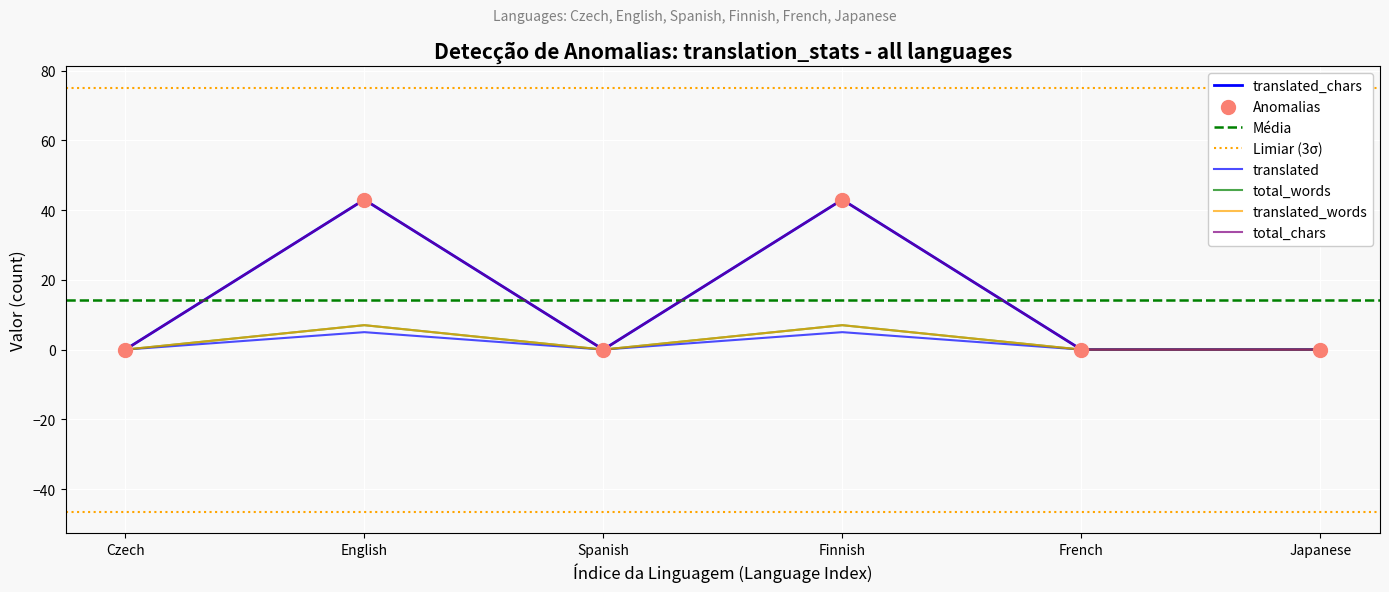

What are all the series names shown in the legend?

translated, total_words, translated_words, total_chars, translated_chars